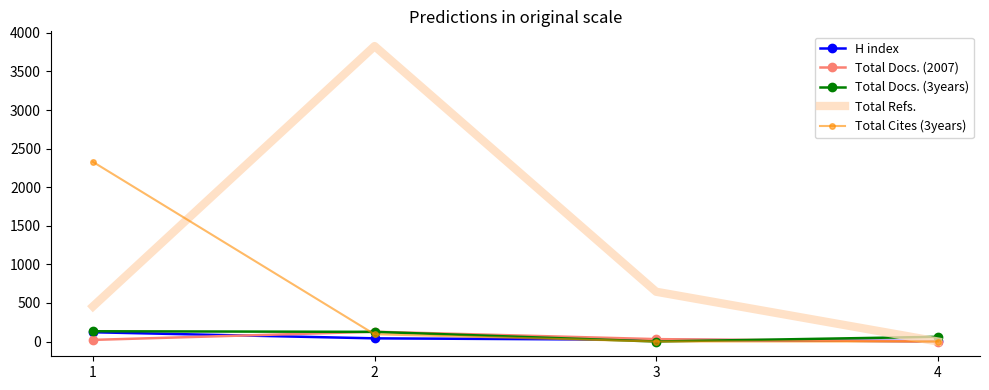

Where does the H index series first go above 41?

1